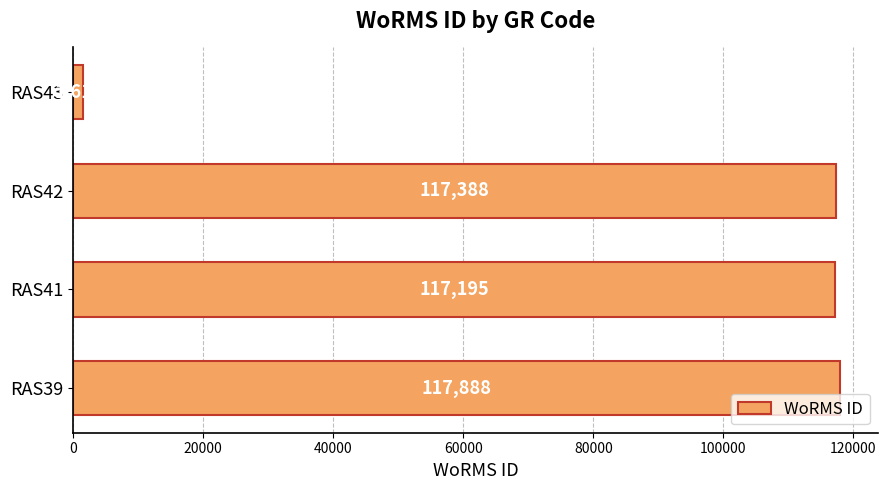

Rank the categories by value from highest to lowest.

RAS39, RAS42, RAS41, RAS43